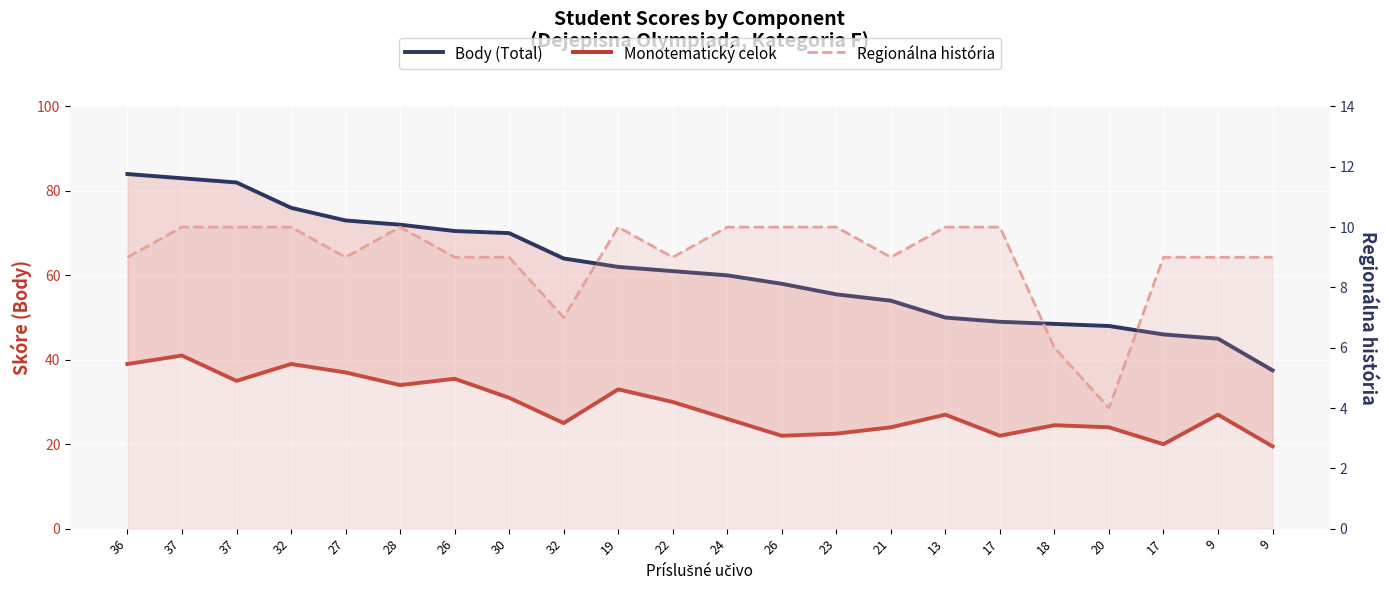

At 22, list the series in order from smallest to largest.

Regionálna história, Monotematický celok, Body (Total)